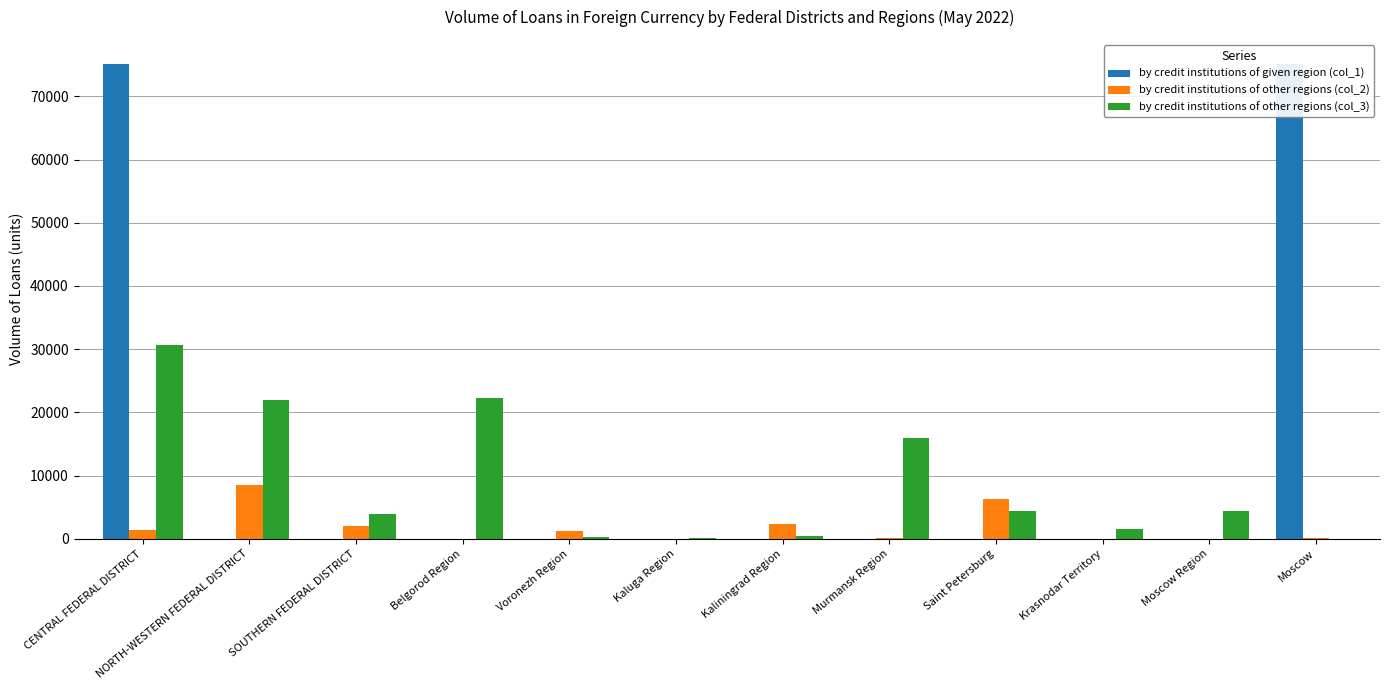

Reading left to right, list all the values displayed in this chart.

by credit institutions of given region (col_1): CENTRAL FEDERAL DISTRICT=75175	NORTH-WESTERN FEDERAL DISTRICT=12	SOUTHERN FEDERAL DISTRICT=0	Belgorod Region=0	Voronezh Region=0	Kaluga Region=0	Kaliningrad Region=5	Murmansk Region=0	Saint Petersburg=7	Krasnodar Territory=0	Moscow Region=0	Moscow=75175
by credit institutions of other regions (col_2): CENTRAL FEDERAL DISTRICT=1367	NORTH-WESTERN FEDERAL DISTRICT=8578	SOUTHERN FEDERAL DISTRICT=2026	Belgorod Region=0	Voronezh Region=1267	Kaluga Region=21	Kaliningrad Region=2280	Murmansk Region=38	Saint Petersburg=6260	Krasnodar Territory=21	Moscow Region=0	Moscow=55
by credit institutions of other regions (col_3): CENTRAL FEDERAL DISTRICT=30725	NORTH-WESTERN FEDERAL DISTRICT=21974	SOUTHERN FEDERAL DISTRICT=3895	Belgorod Region=22279	Voronezh Region=317	Kaluga Region=161	Kaliningrad Region=371	Murmansk Region=15917	Saint Petersburg=4317	Krasnodar Territory=1511	Moscow Region=4432	Moscow=1